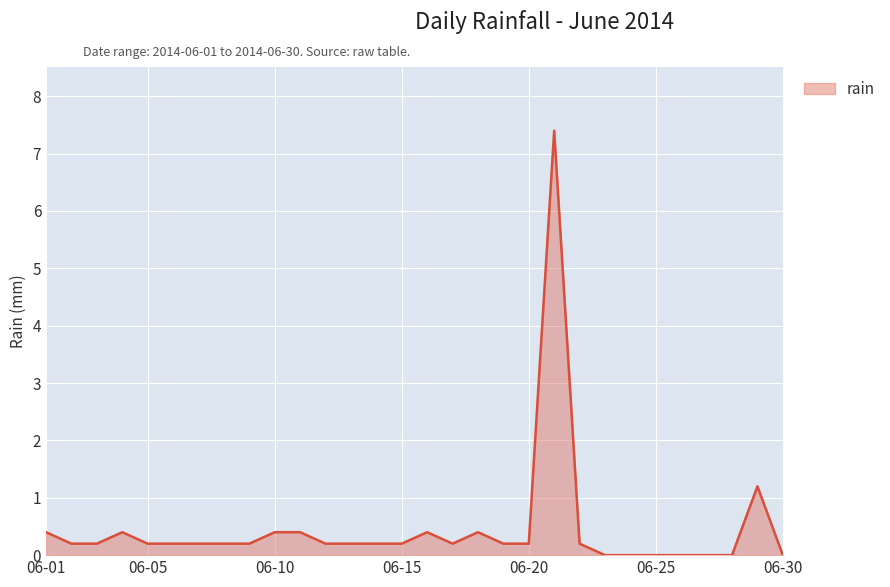

What is the sum of all values?

14.0